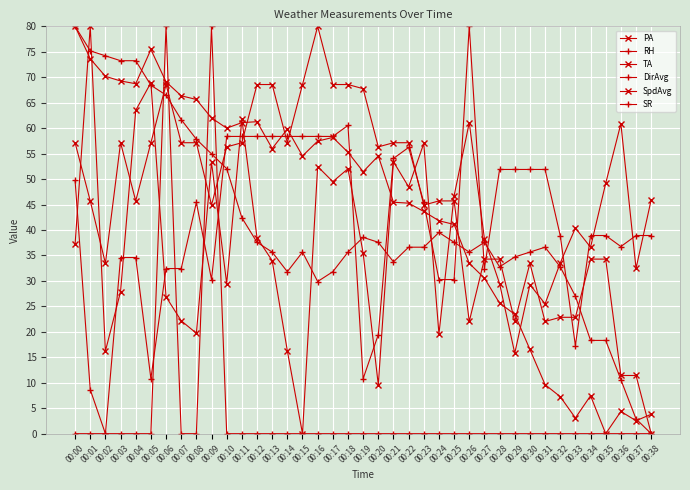

Count the number of categories in the chart.

39